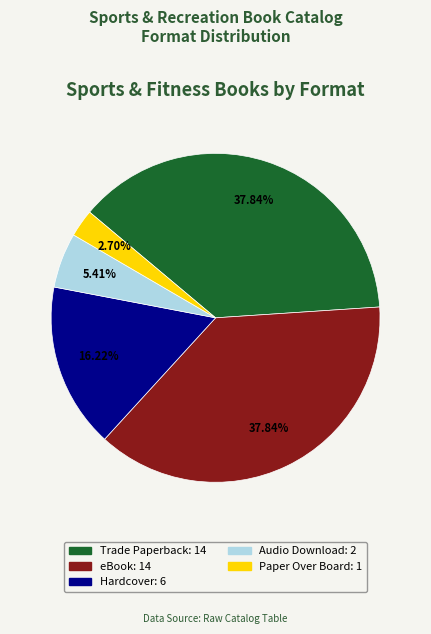

To the nearest percent, what portion does Paper Over Board represent?

3%